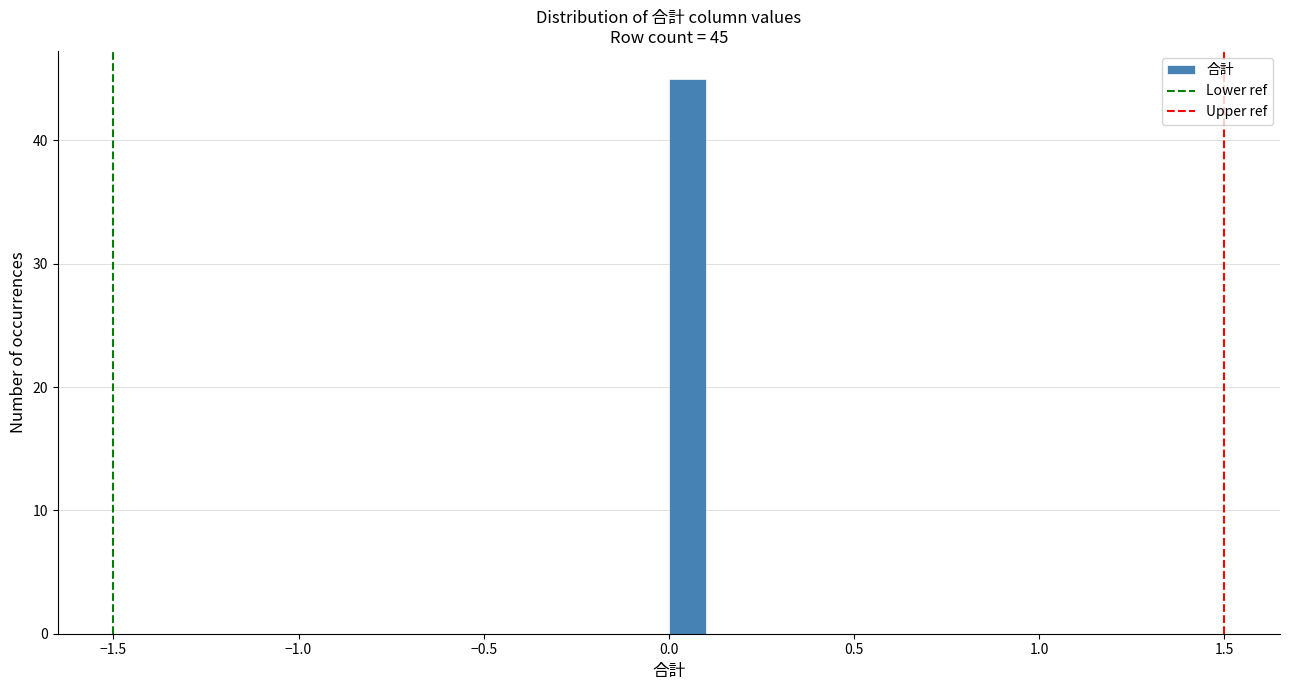

Around what value on the x-axis is the tallest bar? Give the approximate position of its centre, as read against the axis.

0.05